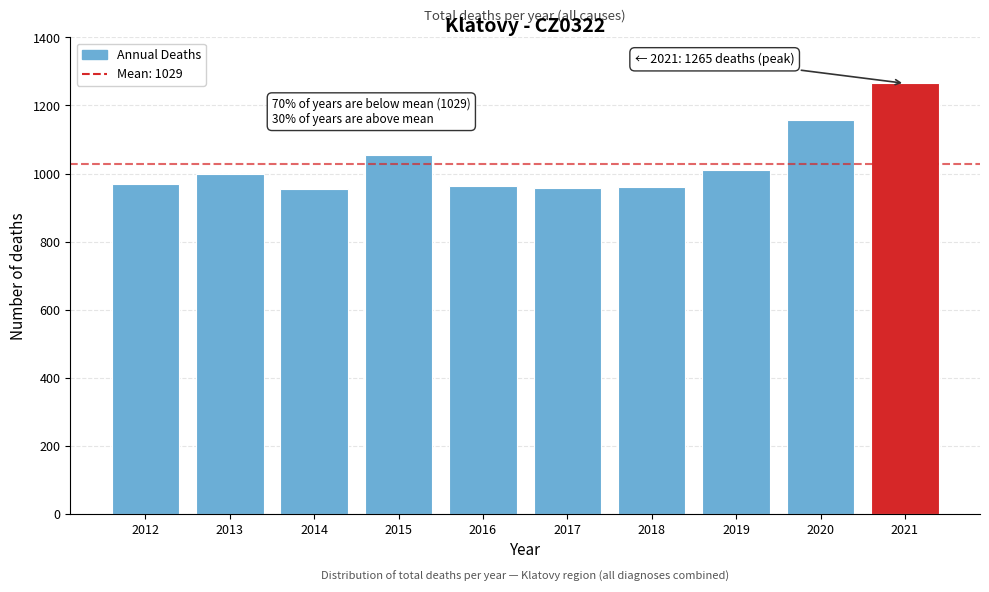

What is the sum of all values?

10290